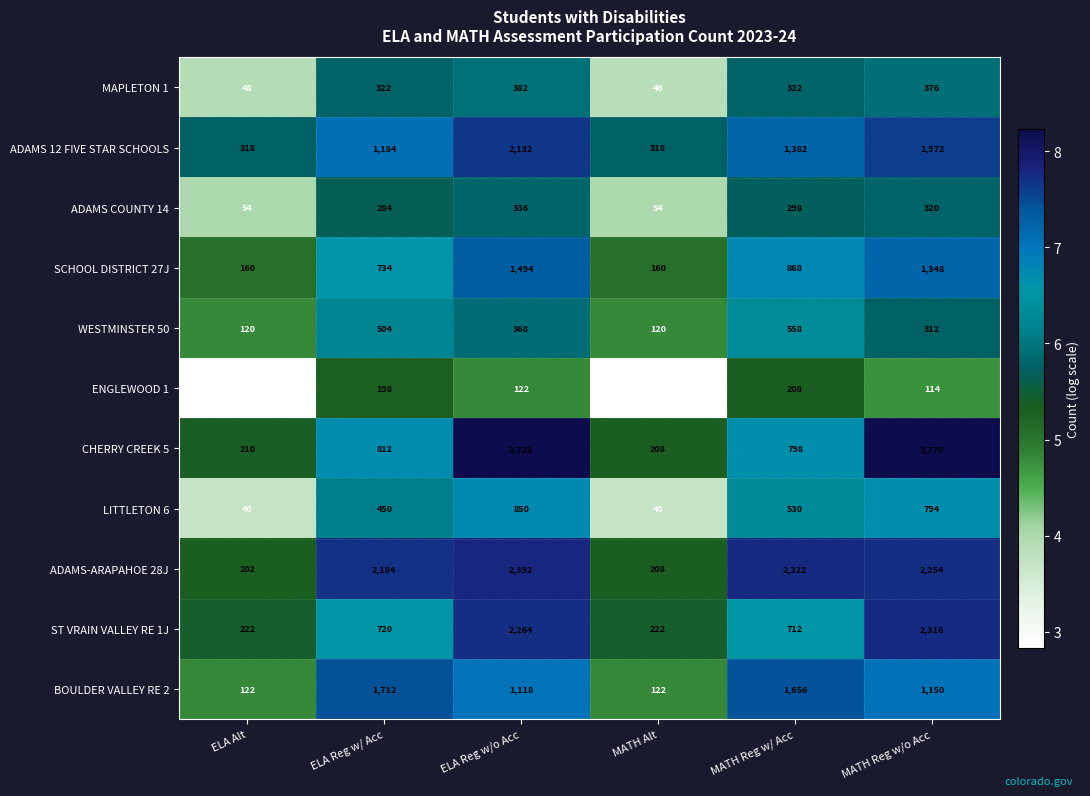

The ENGLEWOOD 1 series shows 198 at ELA Reg w/ Acc. True or false?

True